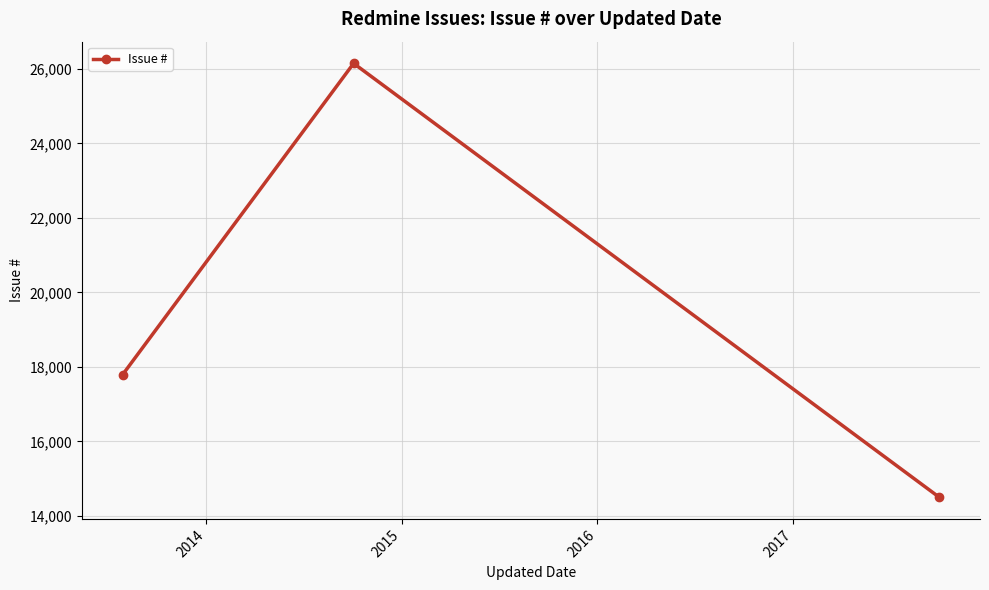

What is the difference between the maximum and second lowest values?

8348